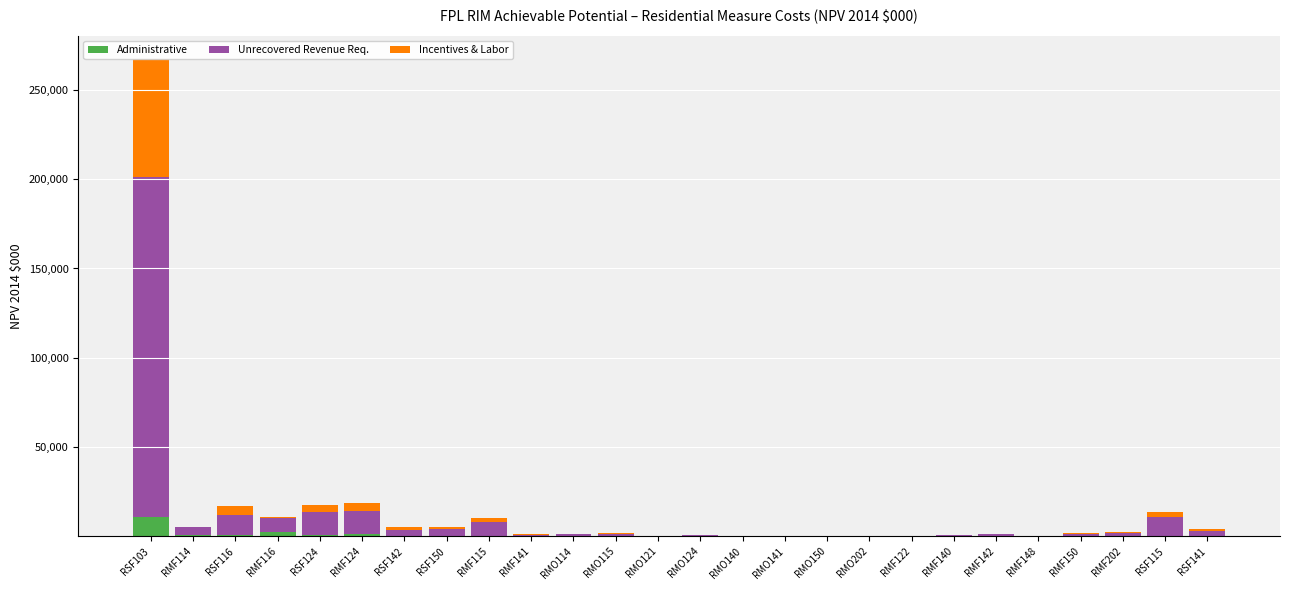

Does the chart contain stacked bars?

Yes